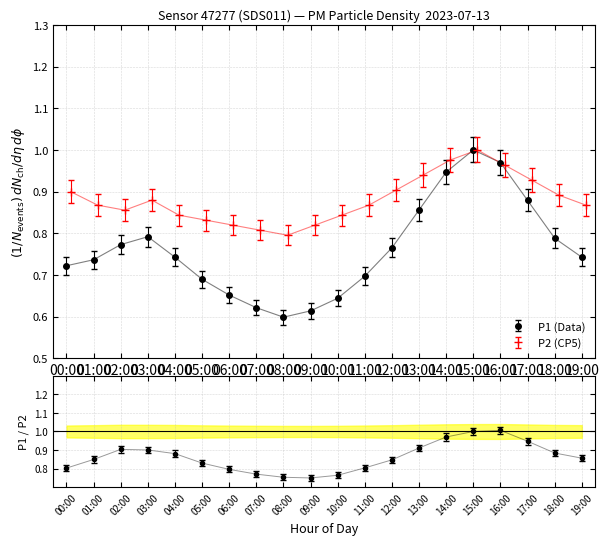

At which category is the sum across all series the highest?

15:00